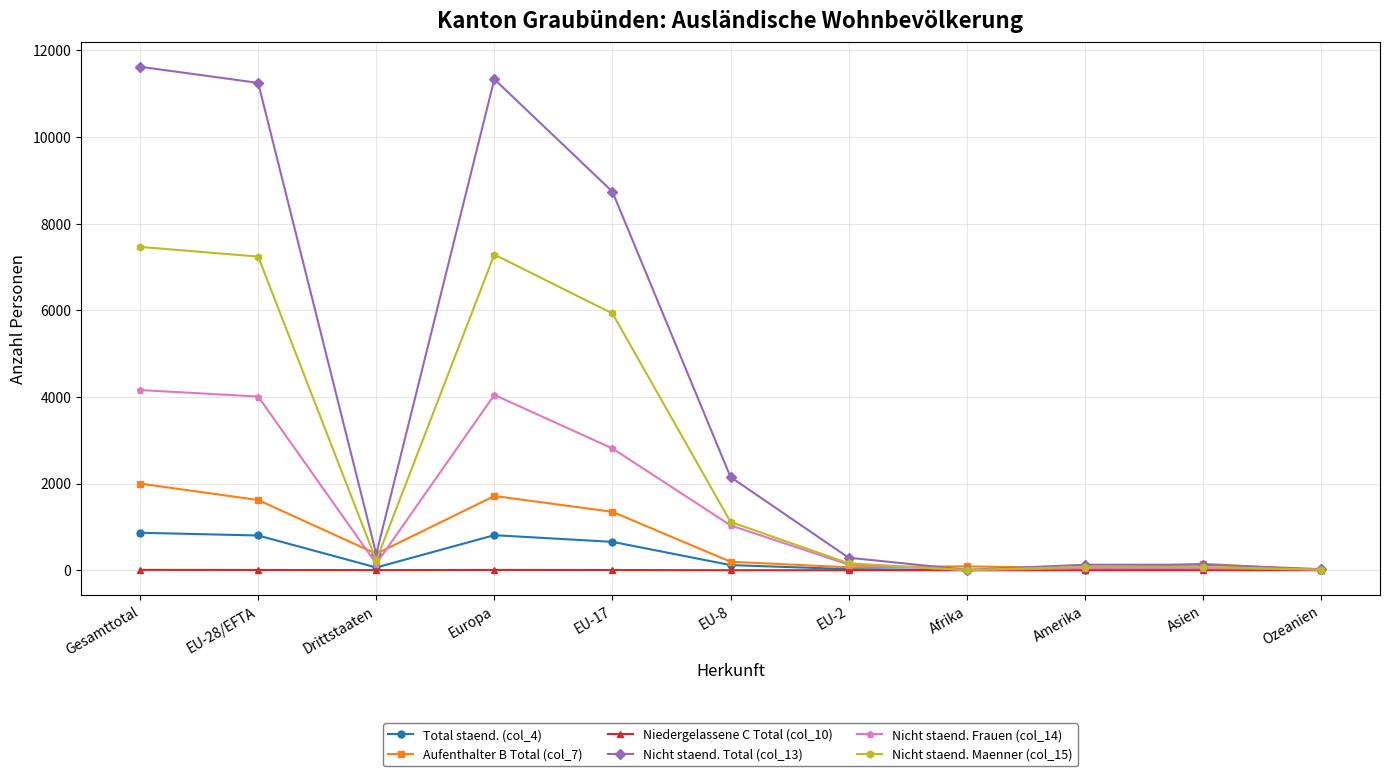

How many data points does each series have?

11